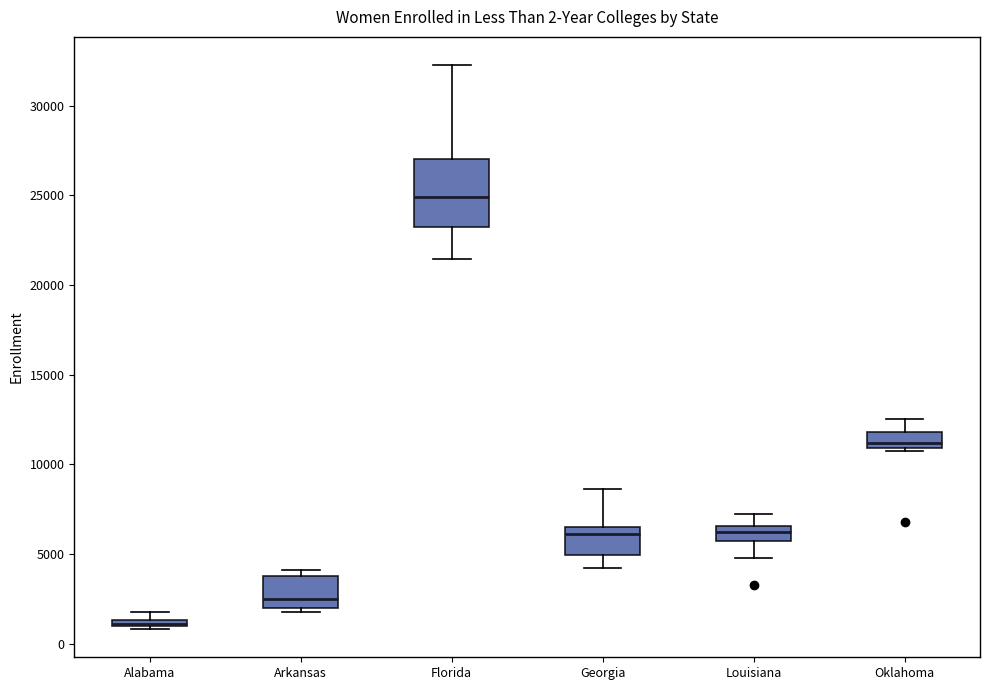

Which box is the tallest, from its lower edge to its upper edge?

Florida